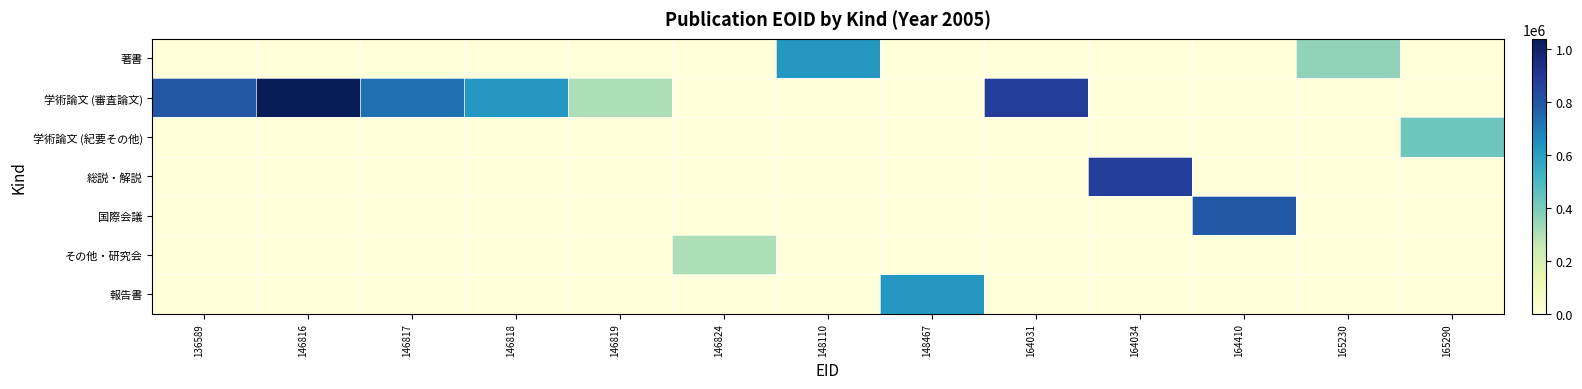

Which series changed the most between 164034 and 165290?

総説・解説